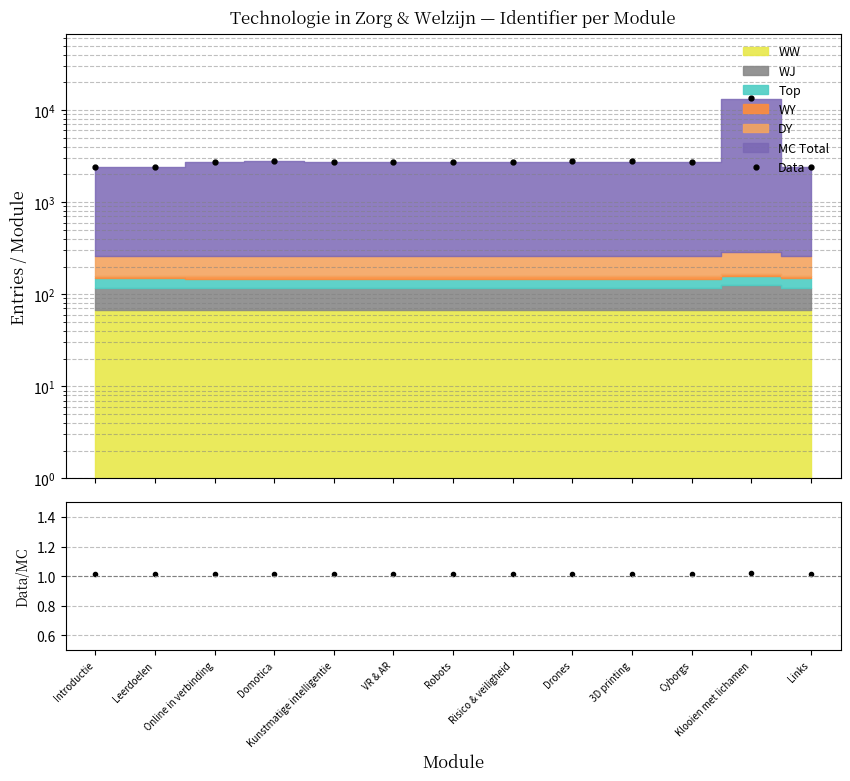

List the labels in order of Data value, largest first.

Klooien met lichamen, Domotica, 3D printing, Drones, VR & AR, Cyborgs, Risico & veiligheid, Robots, Kunstmatige intelligentie, Online in verbinding, Links, Leerdoelen, Introductie